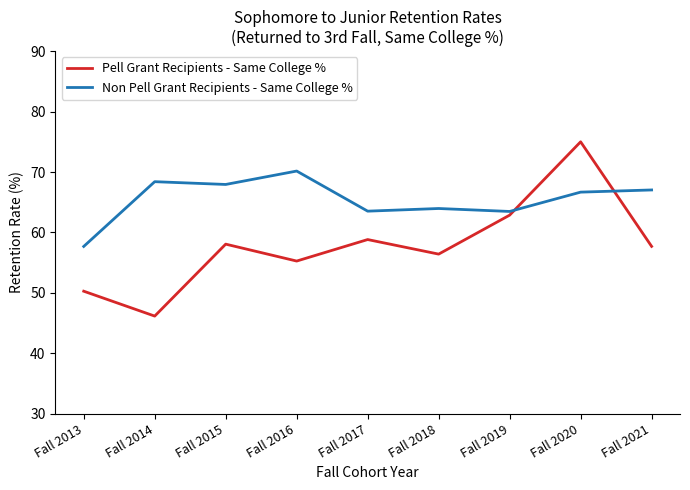

Which category has the highest value across all series?

Fall 2020